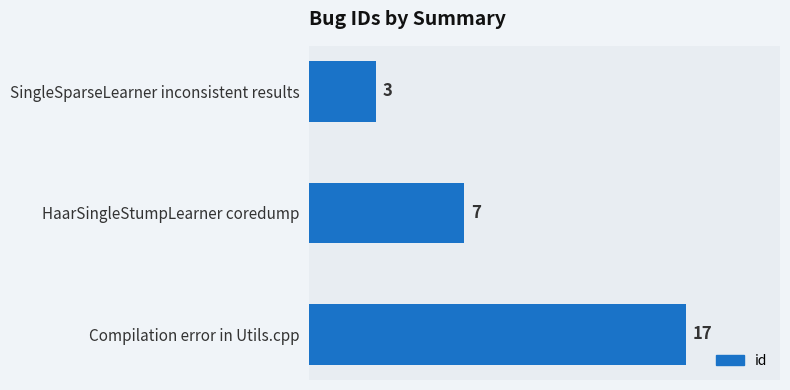

Does the chart contain stacked bars?

No